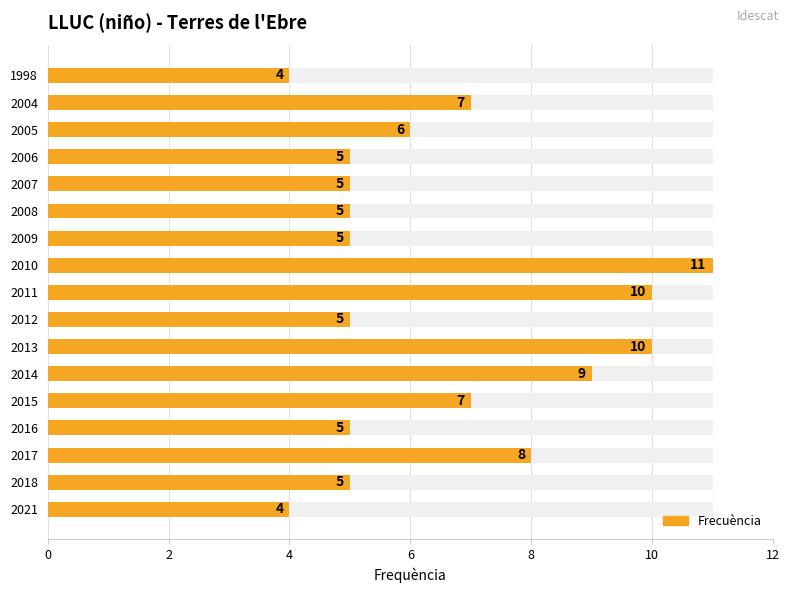

The value at 2014 is 9. True or false?

True